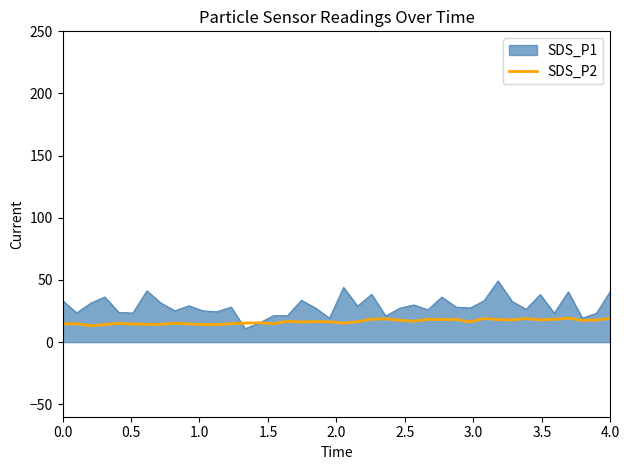

What is the minimum value shown in the chart?

10.9